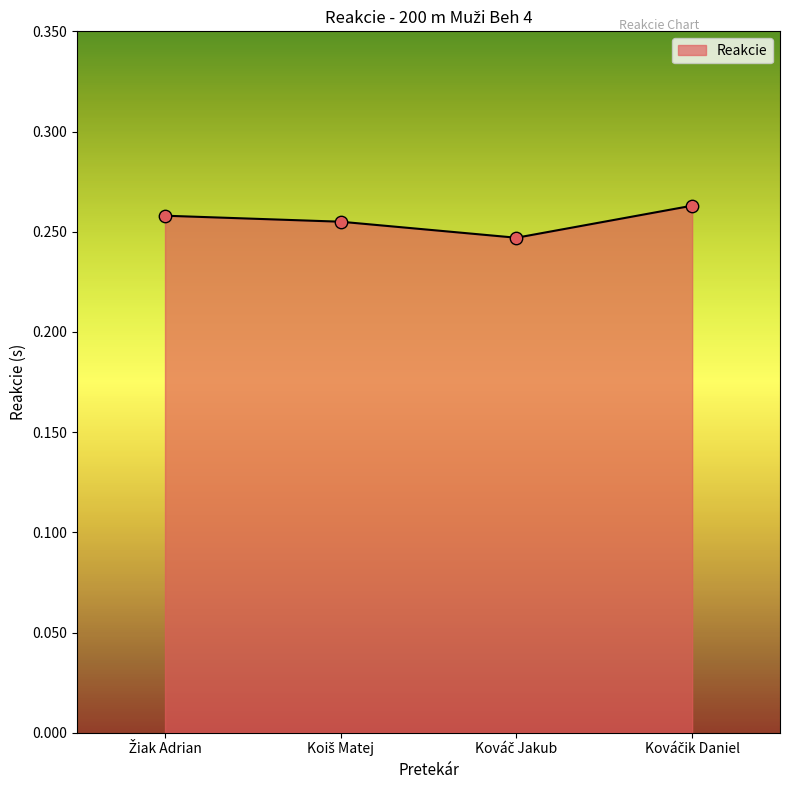

Count the values in the range 0 to 1.

4